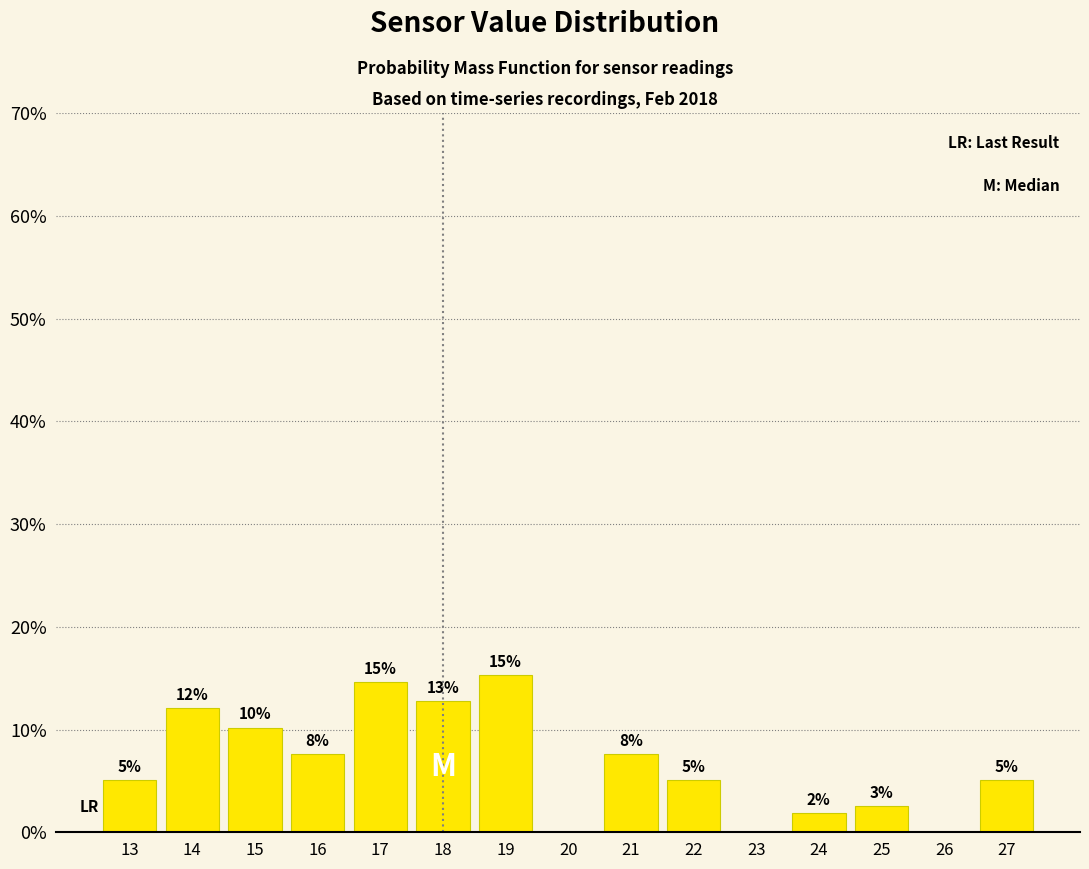

Are the bars horizontal?

No